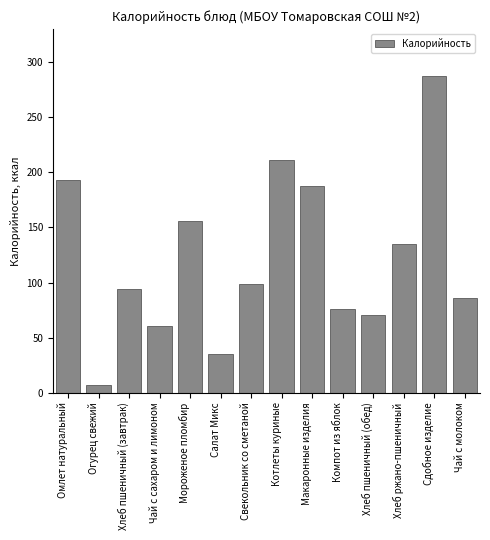

What is the label of the 2nd bar from the right?

Сдобное изделие